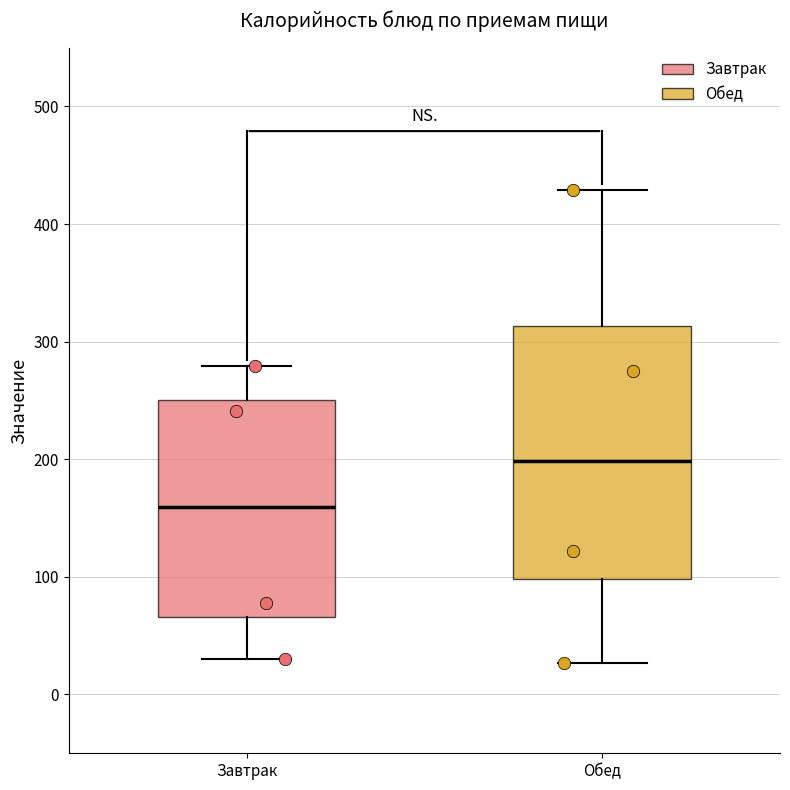

Reading left to right, transcribe this box plot: for each box, give where its median line is, the range the box spans, and where its two whiskers end, as read against the y-axis. The values are not printed on the chart, so give them approximately, as read against the axis.

Завтрак: median 160, box 70 to 250, whiskers 30 to 280
Обед: median 200, box 100 to 310, whiskers 30 to 430